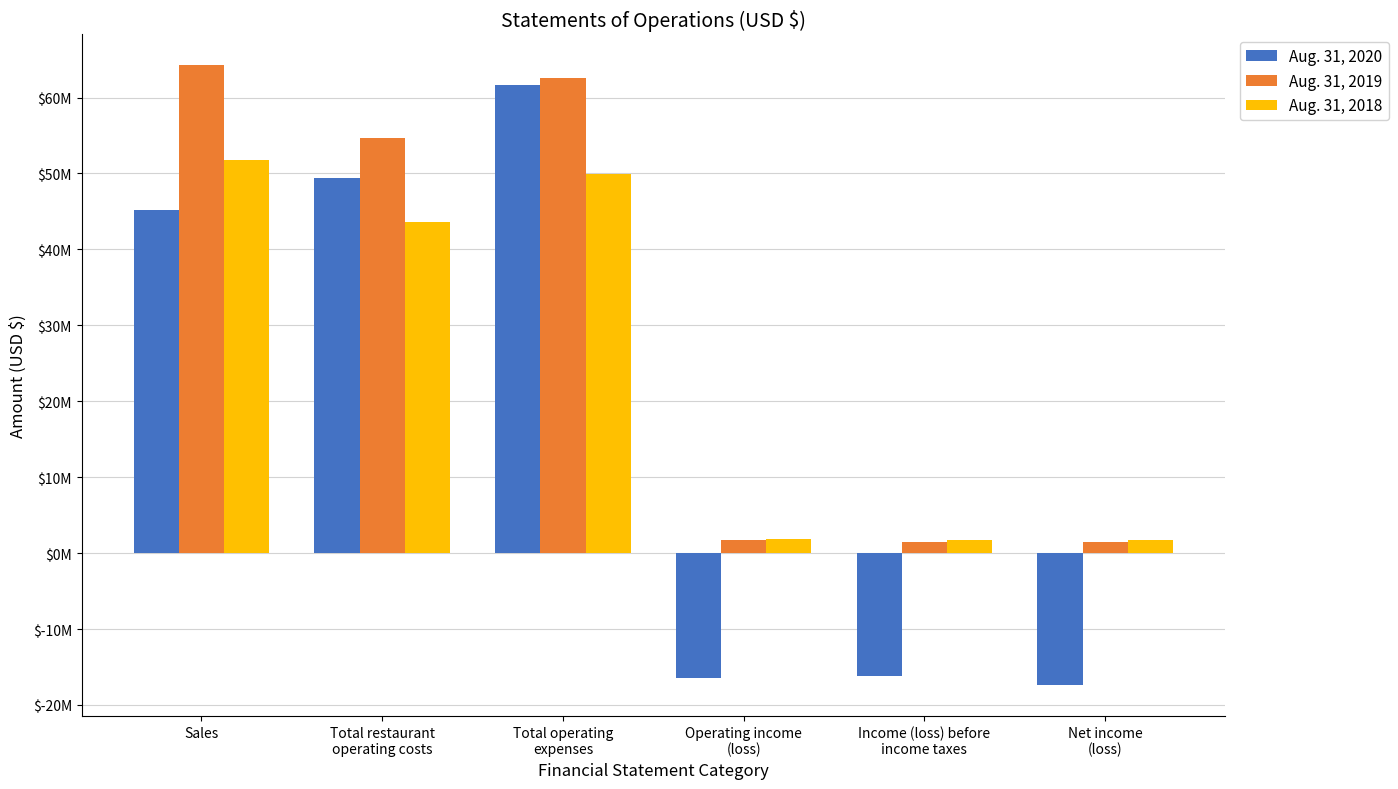

What is the highest value of the Aug. 31, 2019 series?

64245000